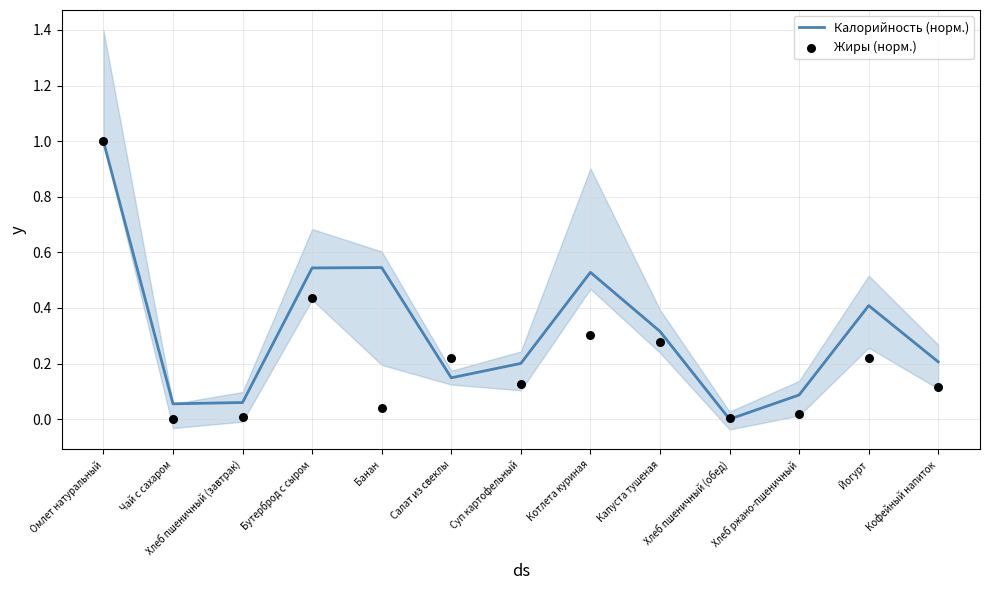

At how many categories does at least one series exceed 0?

13